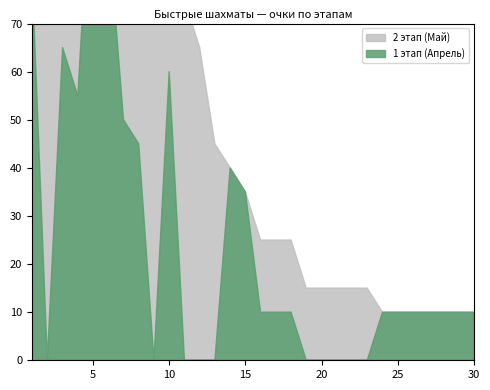

In 1 этап (Апрель), how many points are higher than both neighbors (excluding endpoints)?

4